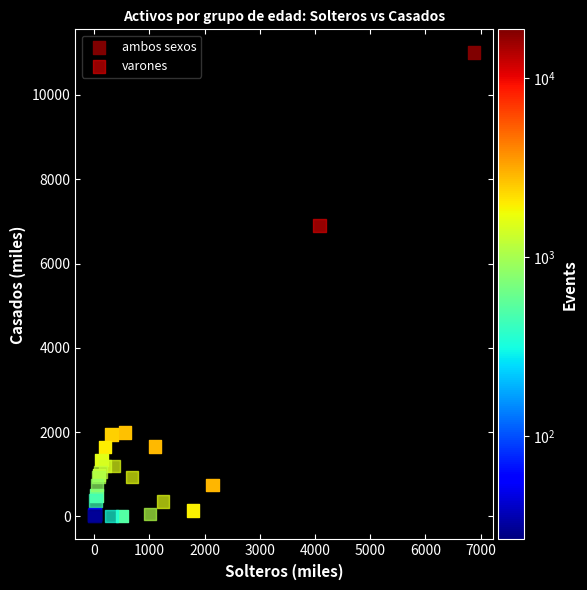

Which series reaches the maximum Y coordinate?

ambos sexos